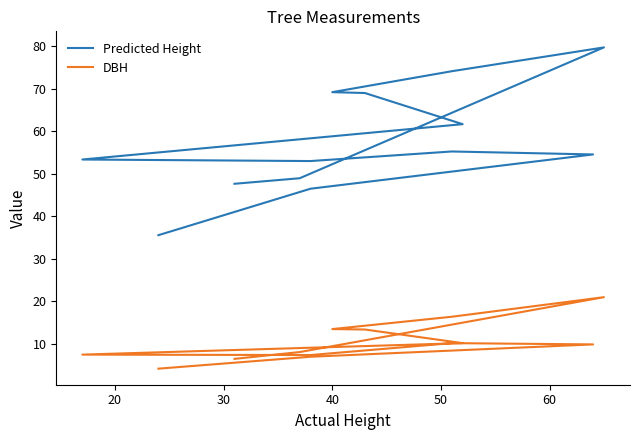

How many lines are shown in the chart?

2